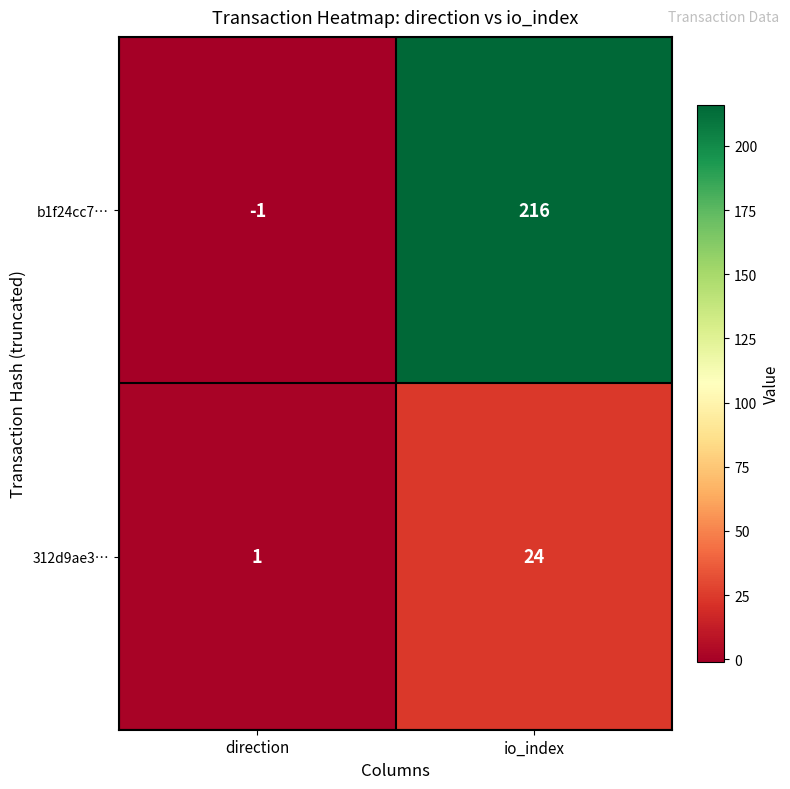

Count the number of data series in this chart.

2